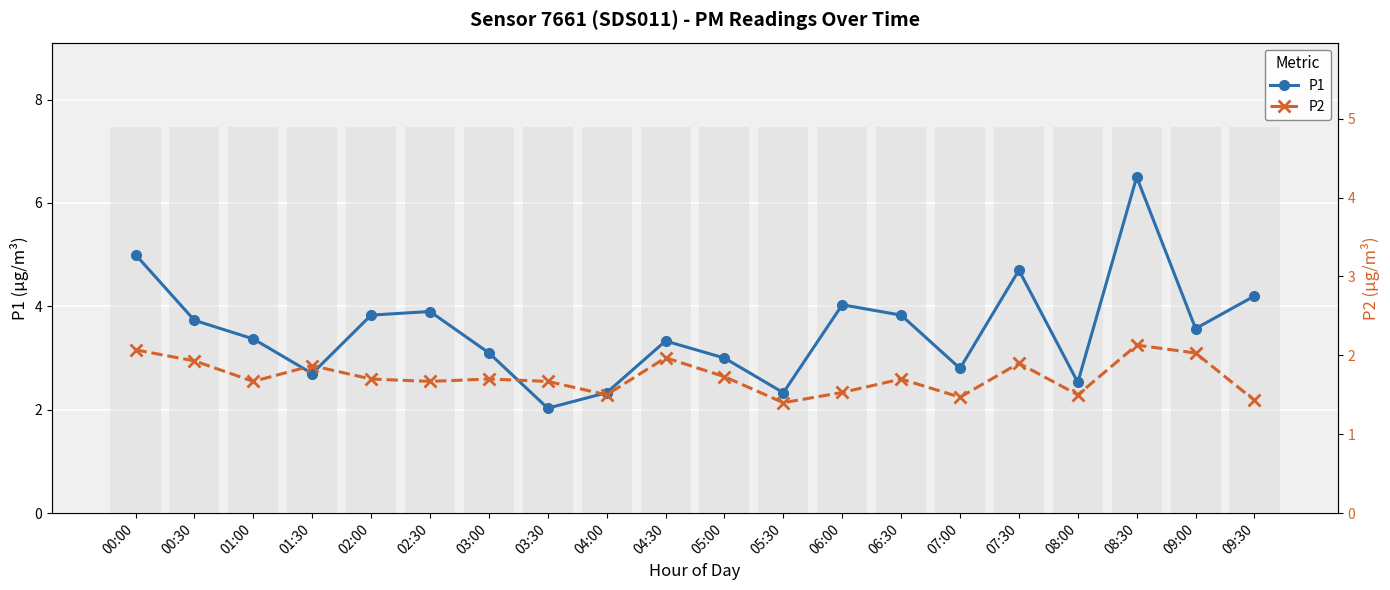

How many bars are there in each group?

2